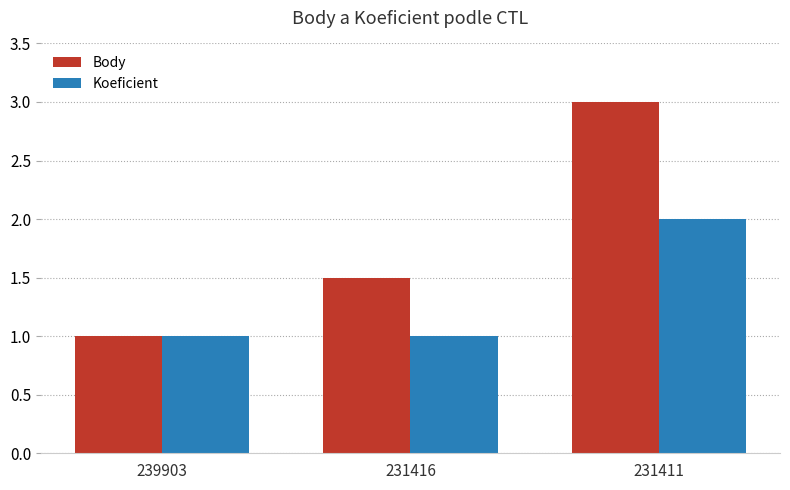

The value of Body at 231416 is 1.5. True or false?

True